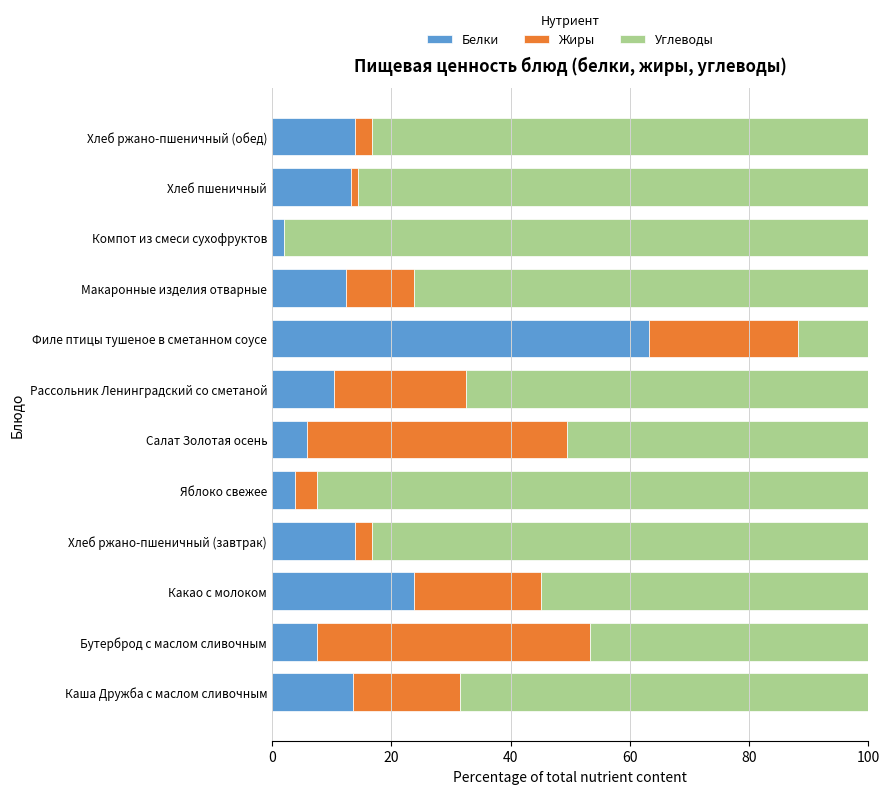

What is the highest value of the Белки series?

63.2